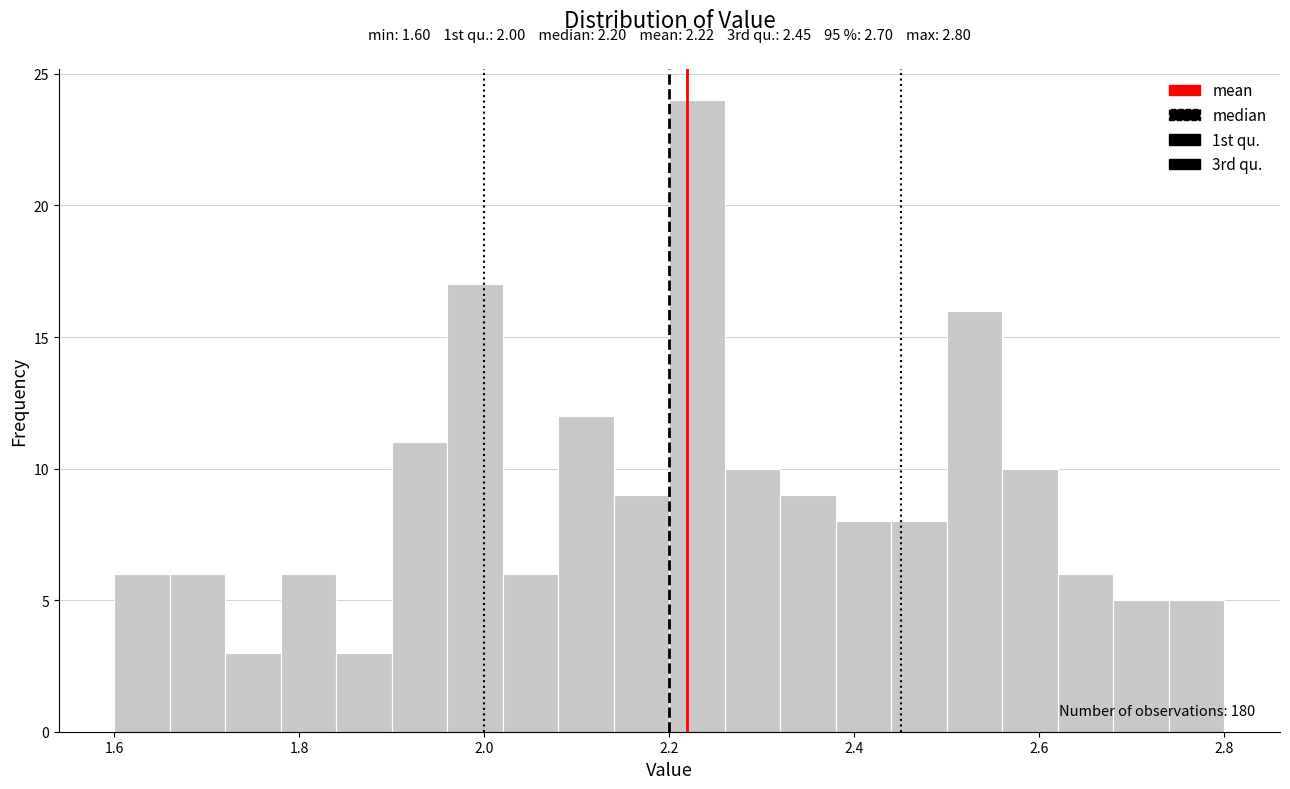

Read against the x-axis, roughly where is the centre of the tallest bar?

2.24